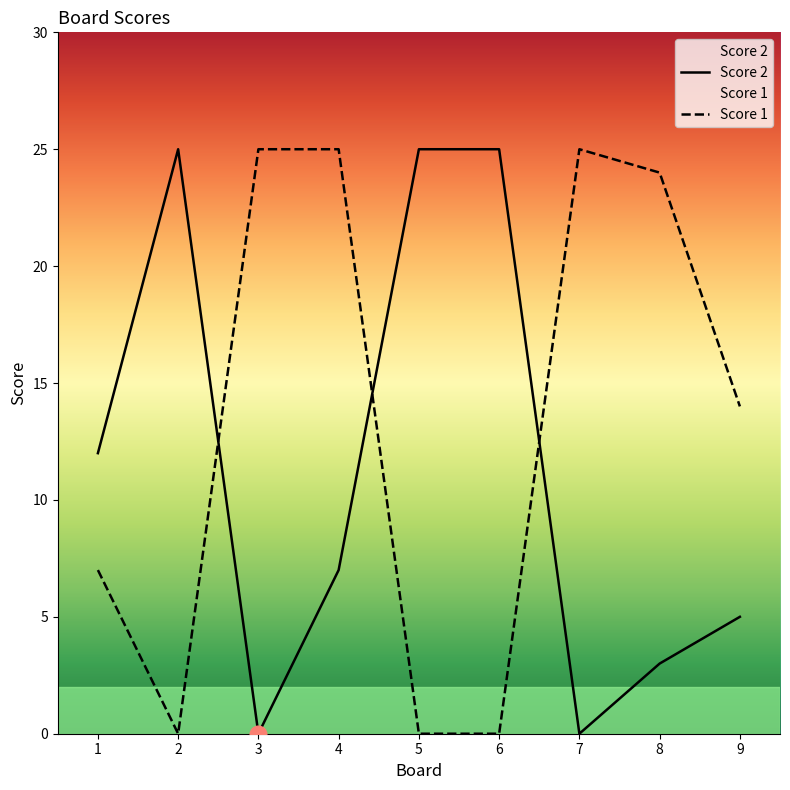

What is the highest value of the Score 2 series?

25